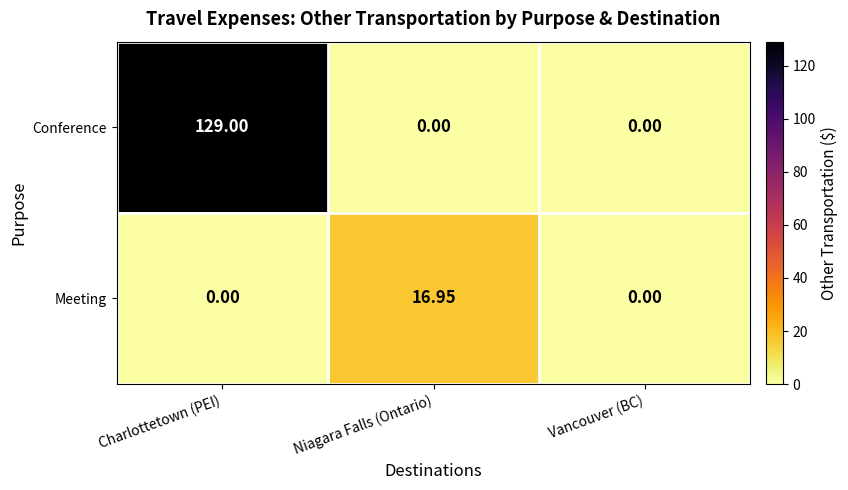

Which category has the highest value across all series?

Charlottetown (PEI)